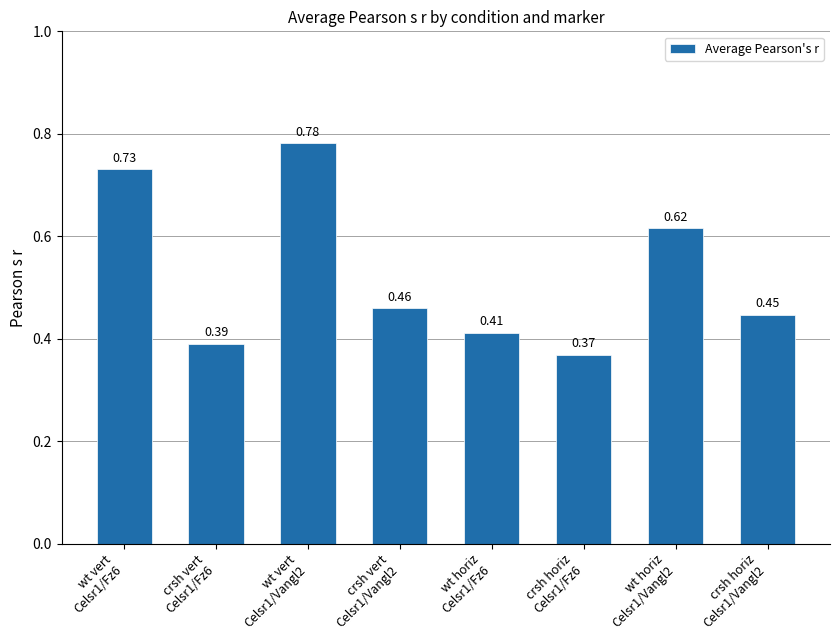

At which label is the value closest to 0?

crsh horiz
Celsr1/Fz6